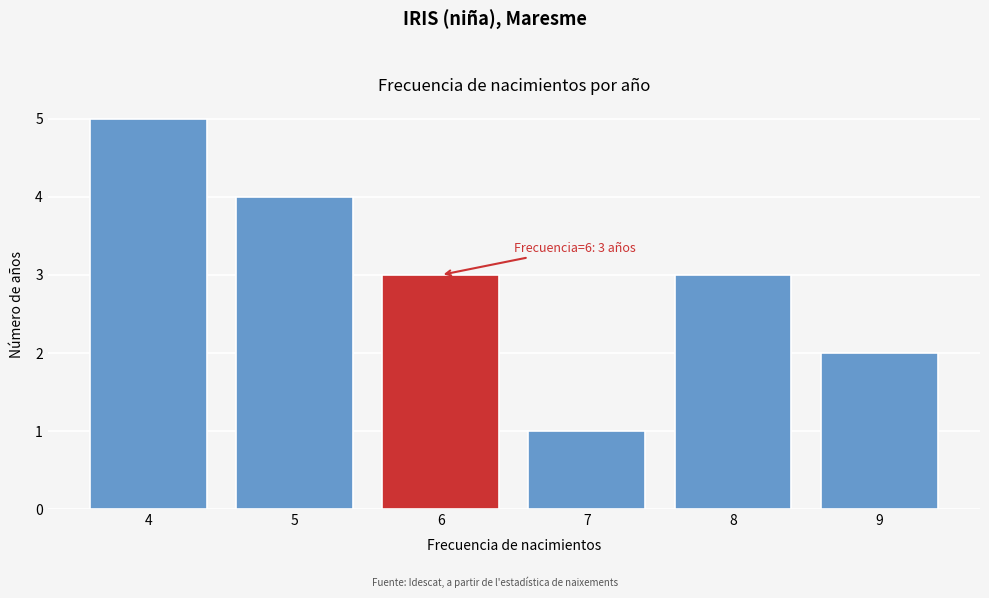

Reading right to left, what are all the values shown in this chart?

2	3	1	3	4	5